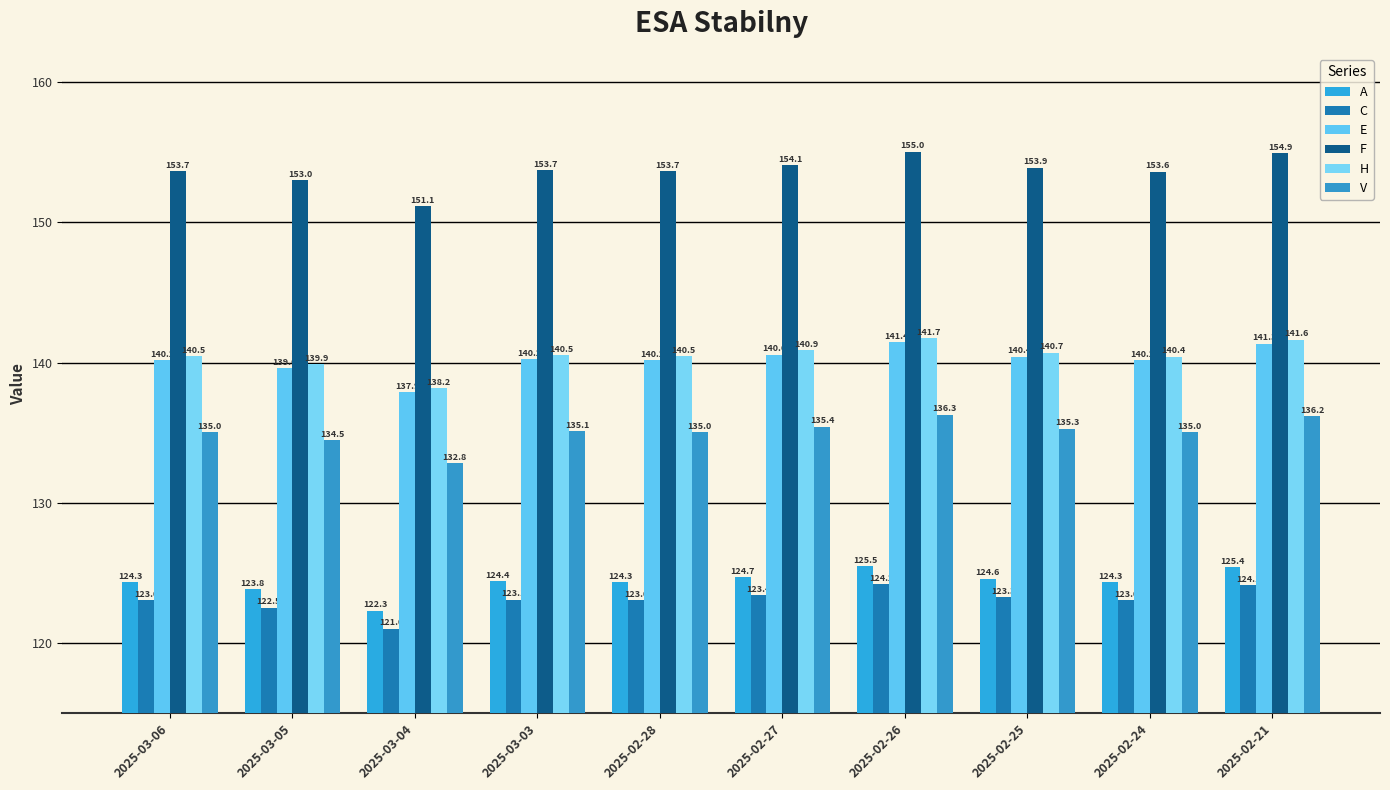

Which series has the largest range (max minus min)?

F